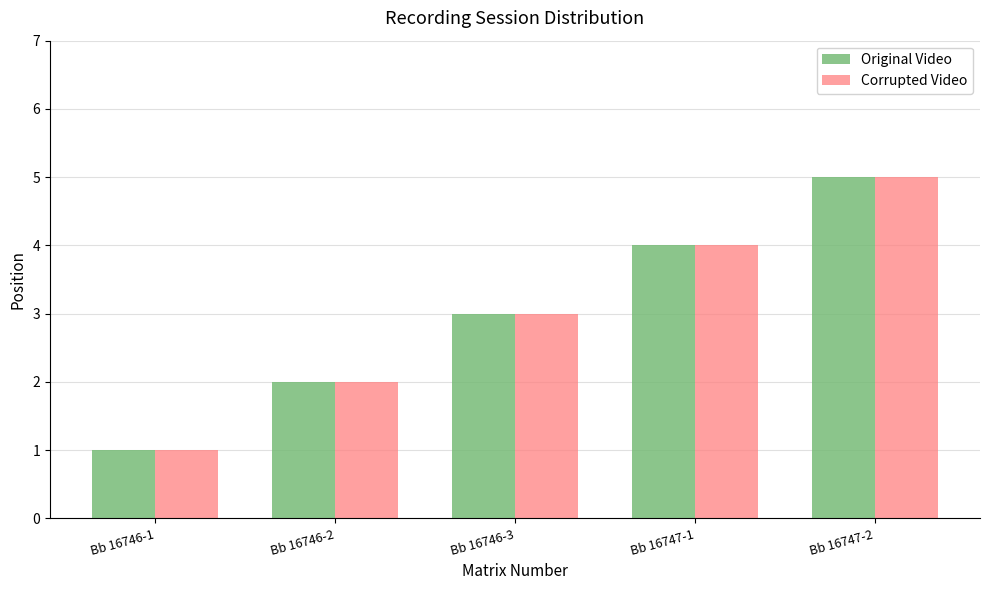

At which label is Original Video closest to 3?

Bb 16746-3